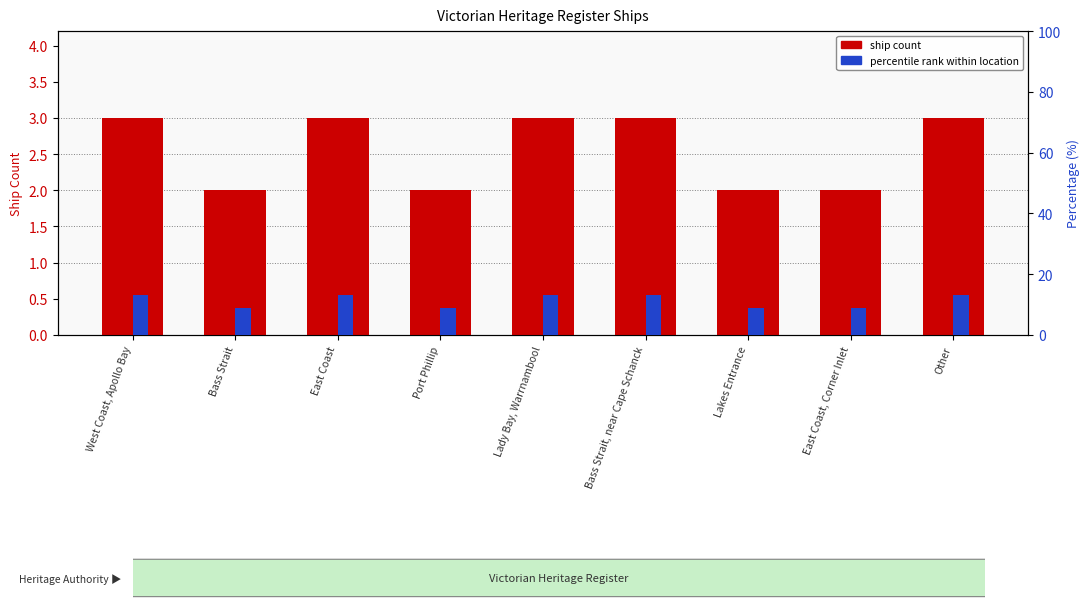

What is the spread (max minus min) of values at Bass Strait?

6.7